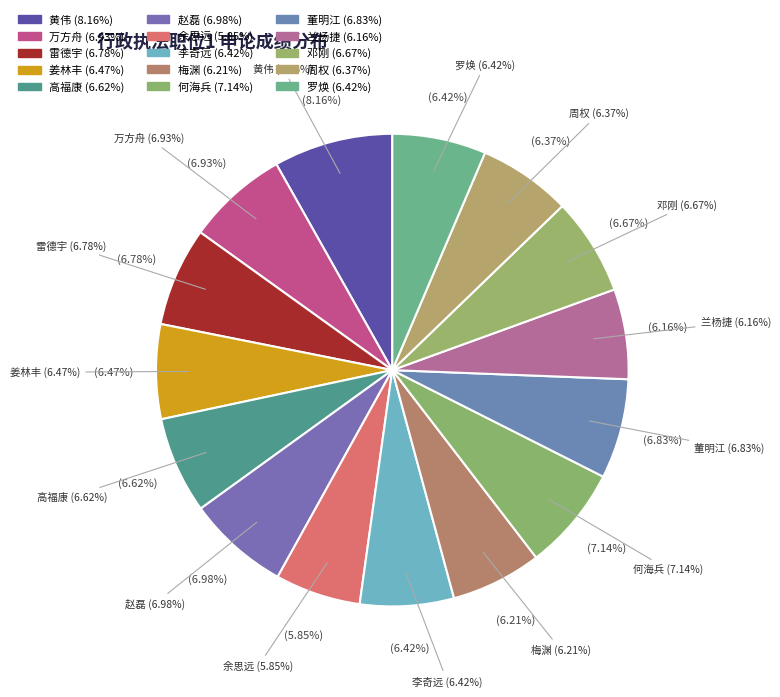

True or false: 余思远 accounts for 1% of the total.

False